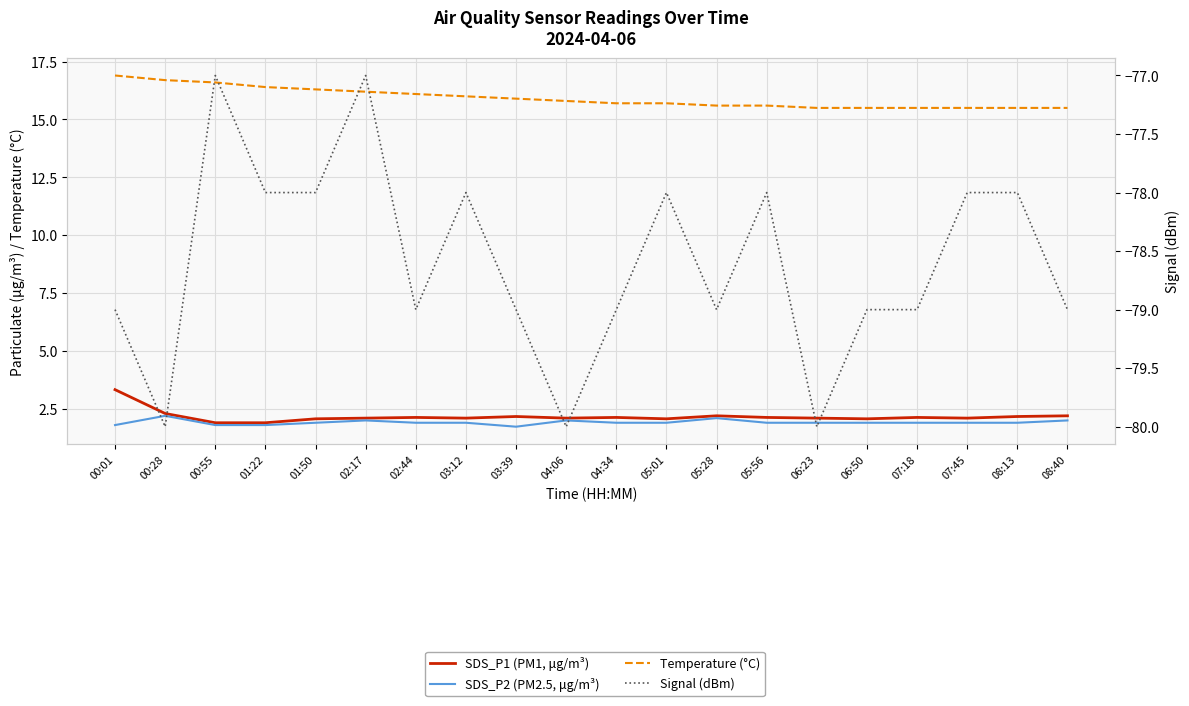

Does the chart have visible grid lines?

Yes